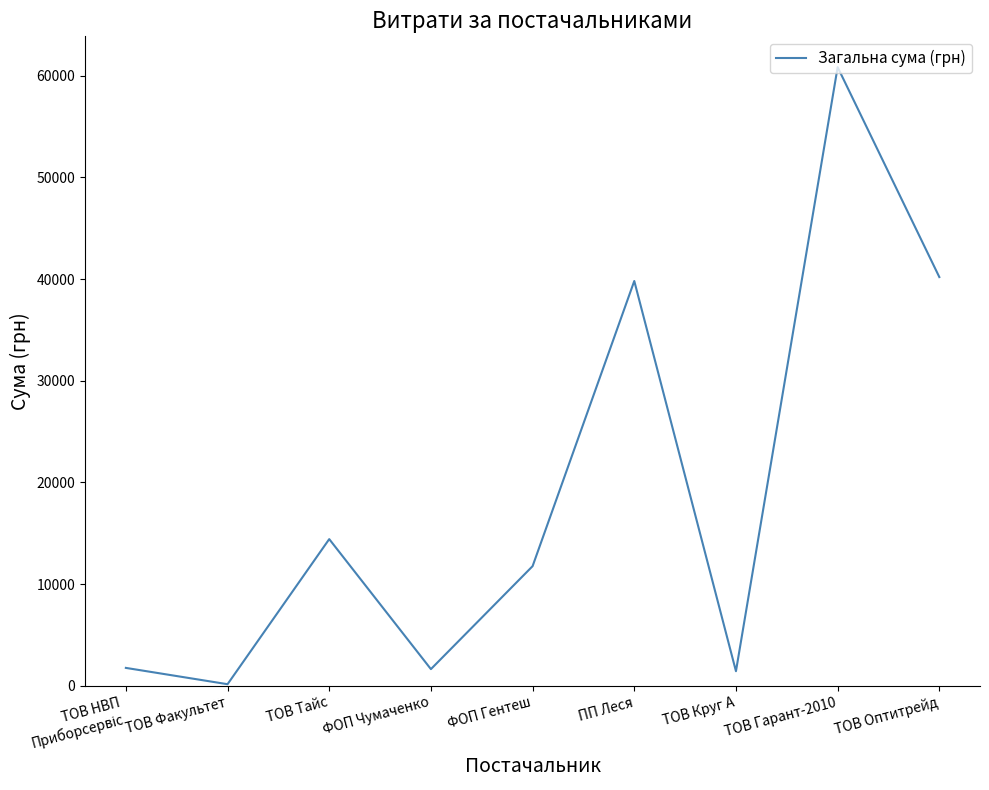

Approximately how many times larger is the value at ПП Леся compared to ФОП Чумаченко?

24.2